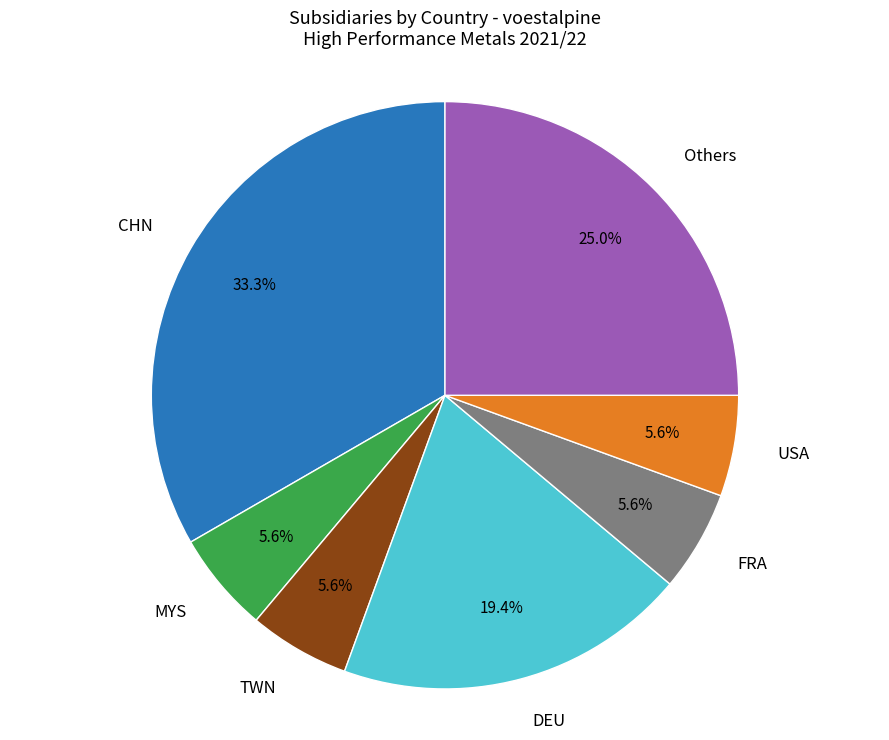

How many segments does this pie chart have?

7